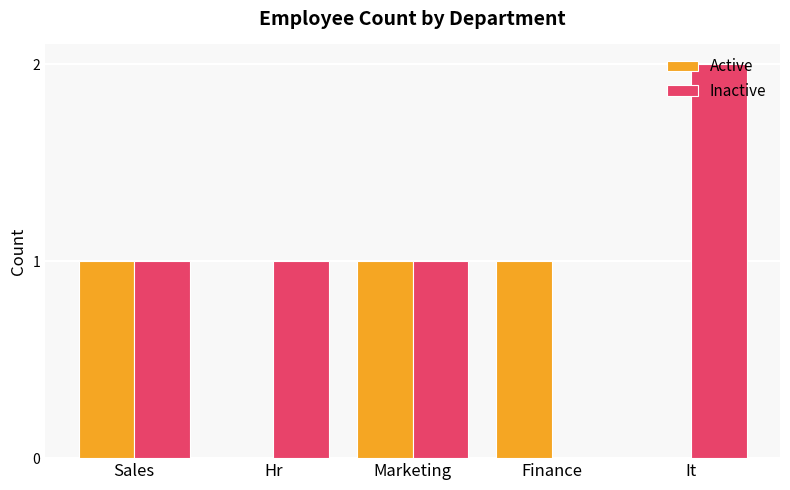

What is the sum of all Inactive values?

5